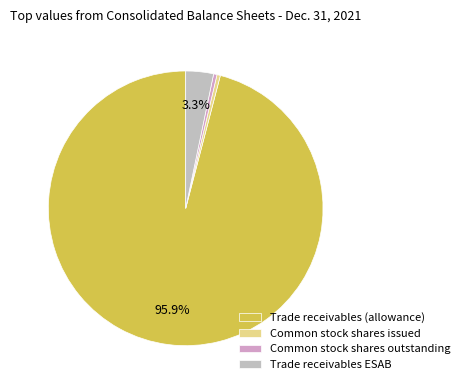

Is Trade receivables (allowance) the majority of the pie?

Yes